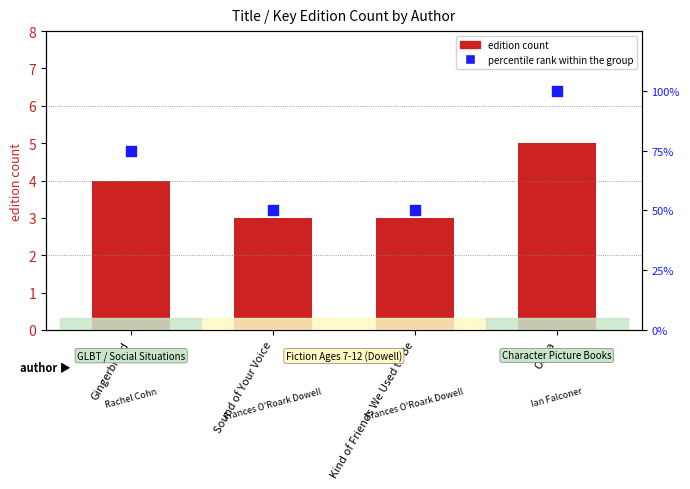

Is the value of percentile rank within the group at Gingerbread greater than the value of edition count at Gingerbread?

Yes